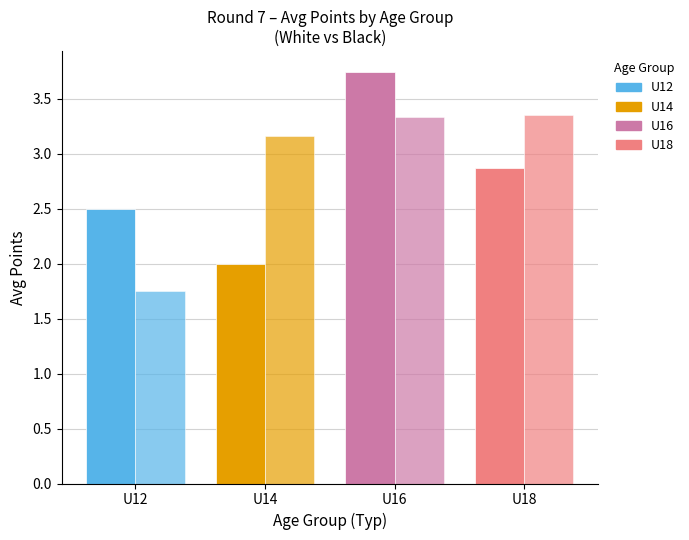

How many categories are shown in the chart?

4